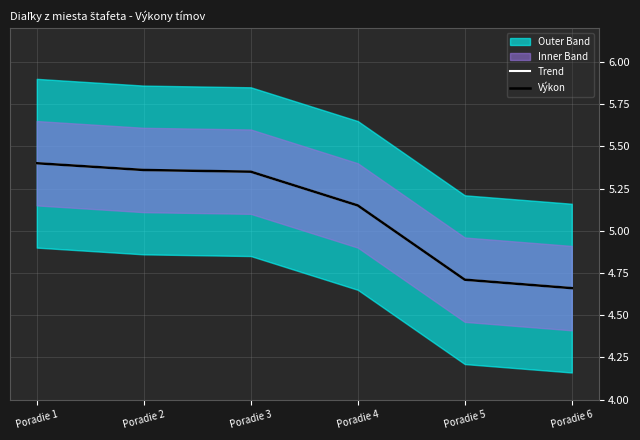

Which category has the lowest value across all series?

Poradie 6